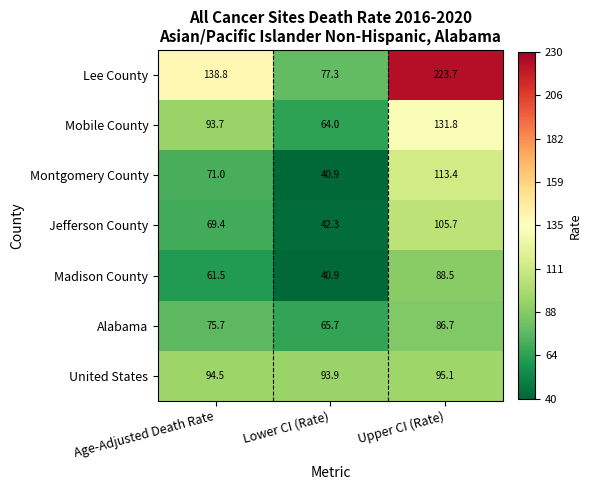

What is the lowest value of the United States series?

93.9